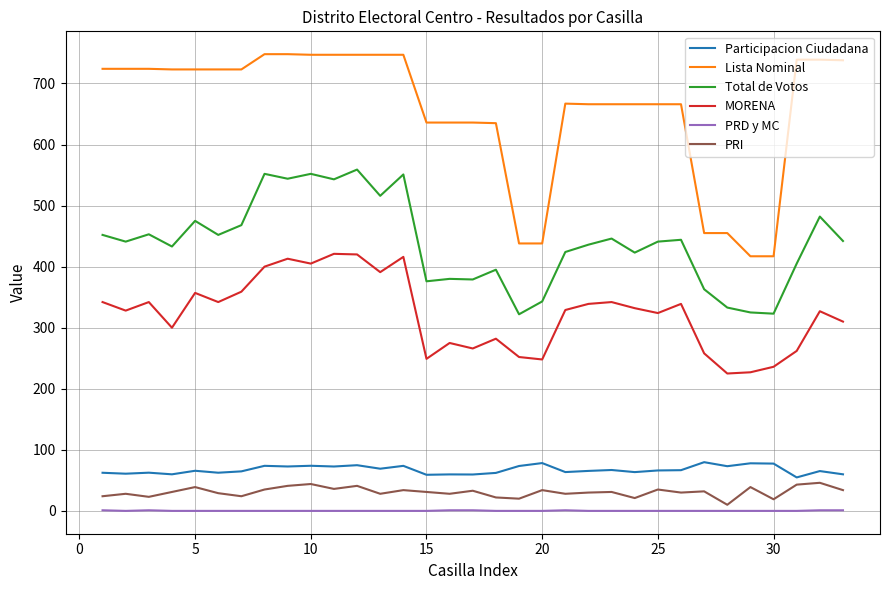

What is the maximum value shown in the chart?

748.0